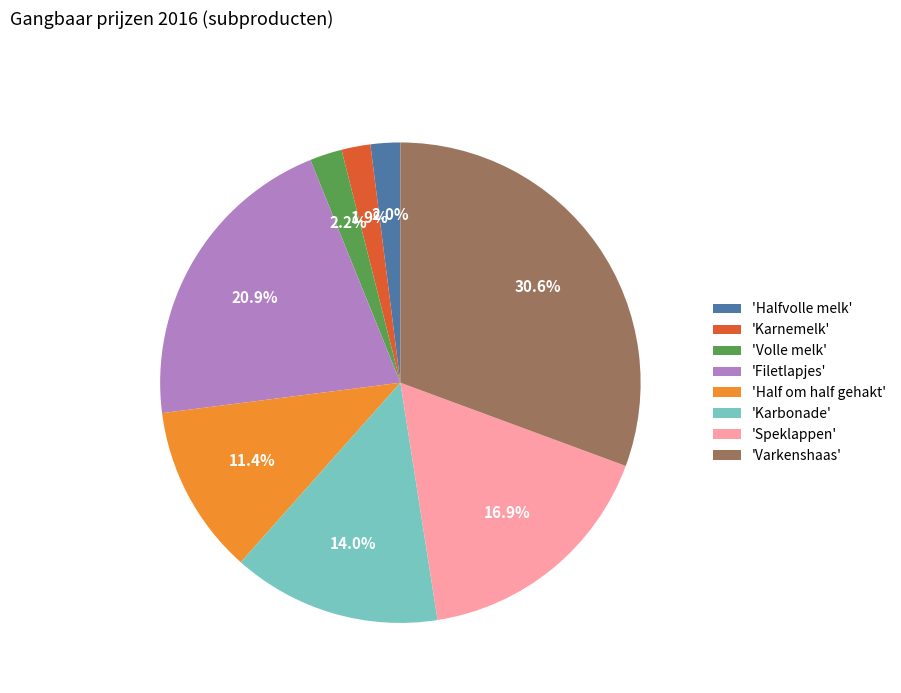

Which has a higher value, 'Filetlapjes' or 'Varkenshaas'?

'Varkenshaas'